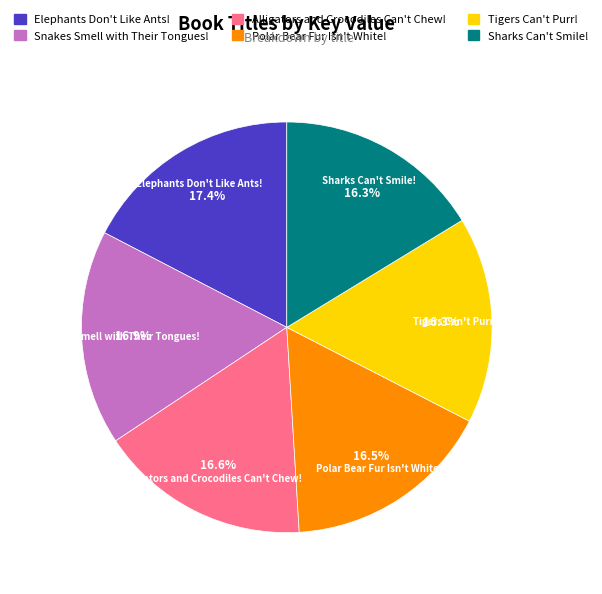

How many slices are in this pie chart?

6